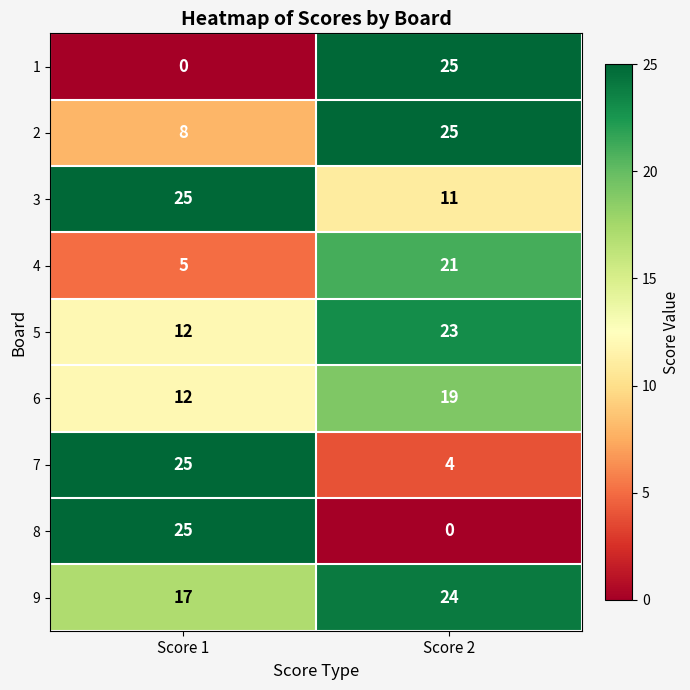

Reading left to right, list all the values displayed in this chart.

1: Score 1=0	Score 2=25
2: Score 1=8	Score 2=25
3: Score 1=25	Score 2=11
4: Score 1=5	Score 2=21
5: Score 1=12	Score 2=23
6: Score 1=12	Score 2=19
7: Score 1=25	Score 2=4
8: Score 1=25	Score 2=0
9: Score 1=17	Score 2=24